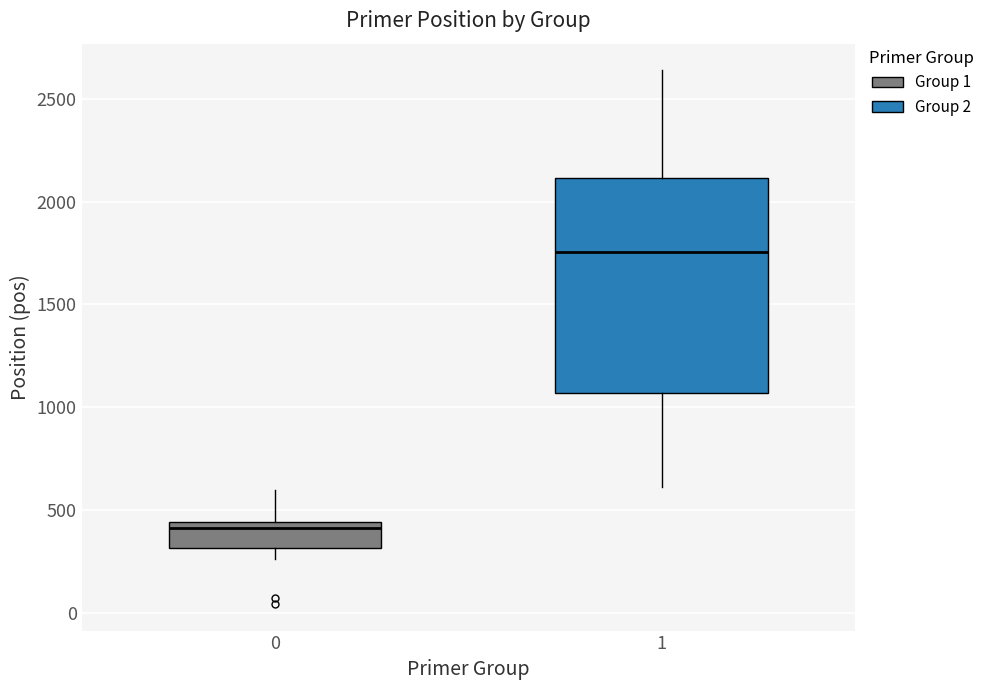

Where does the lower whisker of the box at x = 1 end on the y-axis? The values are not printed on the chart, so give them approximately, as read against the axis.

600